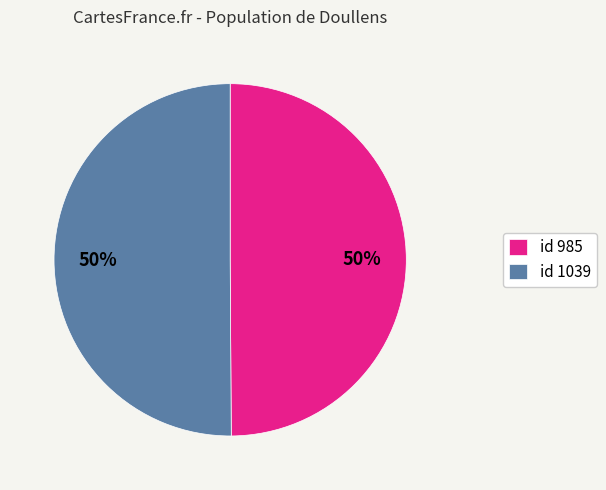

To the nearest percent, what is the average slice percentage?

50%